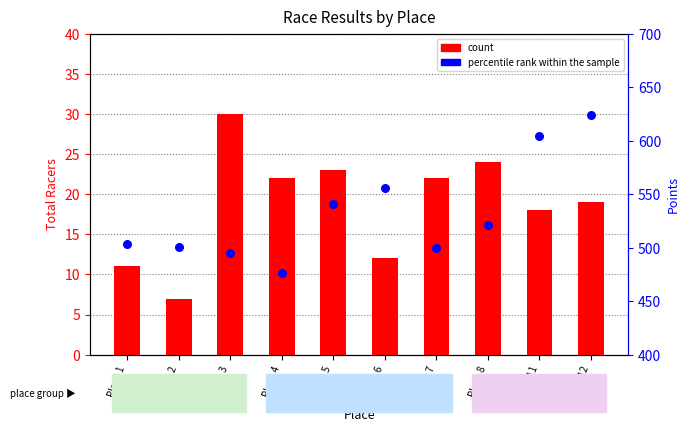

What is the total value across all series at Place 11?

622.1